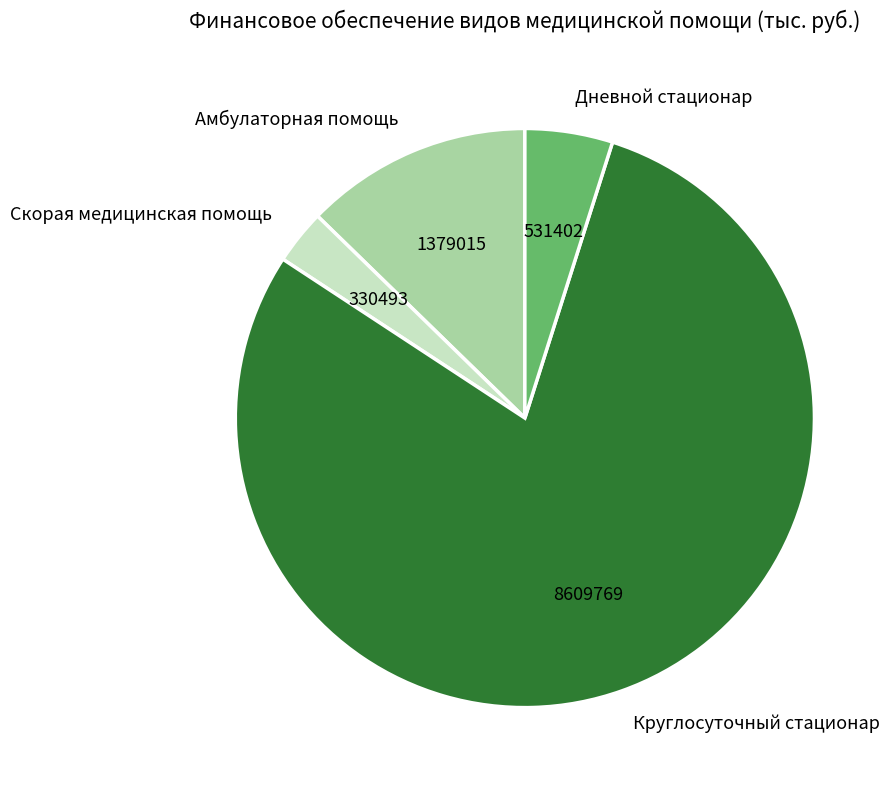

Rank the categories by value from highest to lowest.

Круглосуточный стационар, Амбулаторная помощь, Дневной стационар, Скорая медицинская помощь